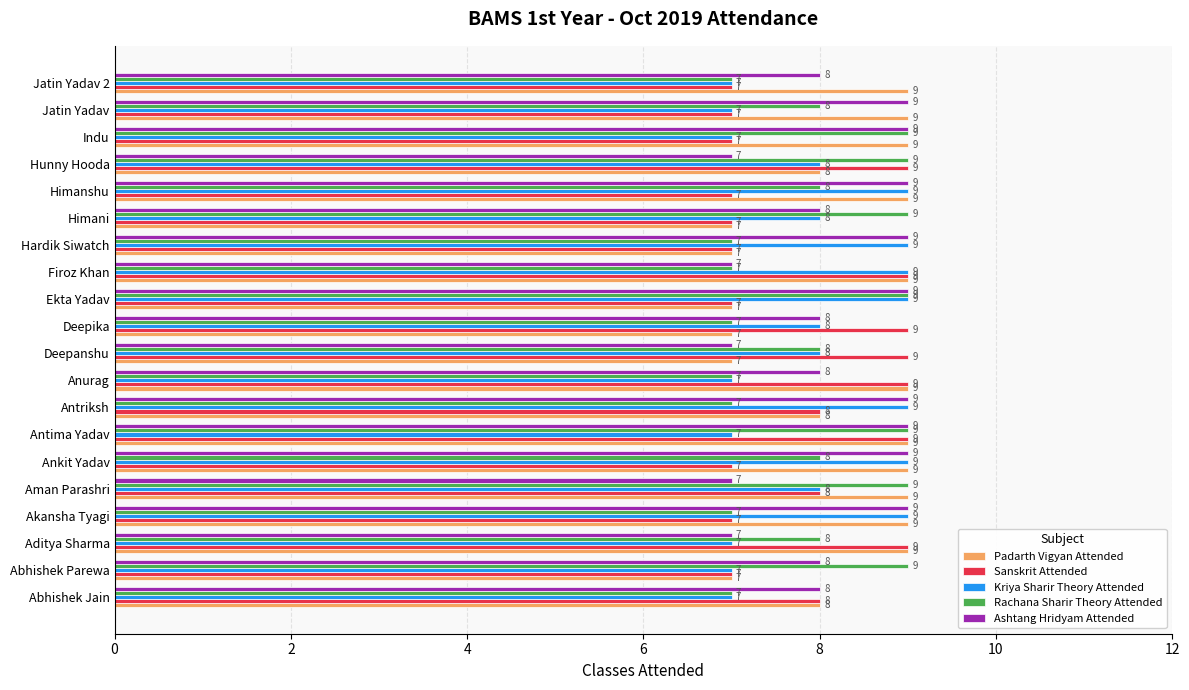

What is the lowest value of the Padarth Vigyan Attended series?

7